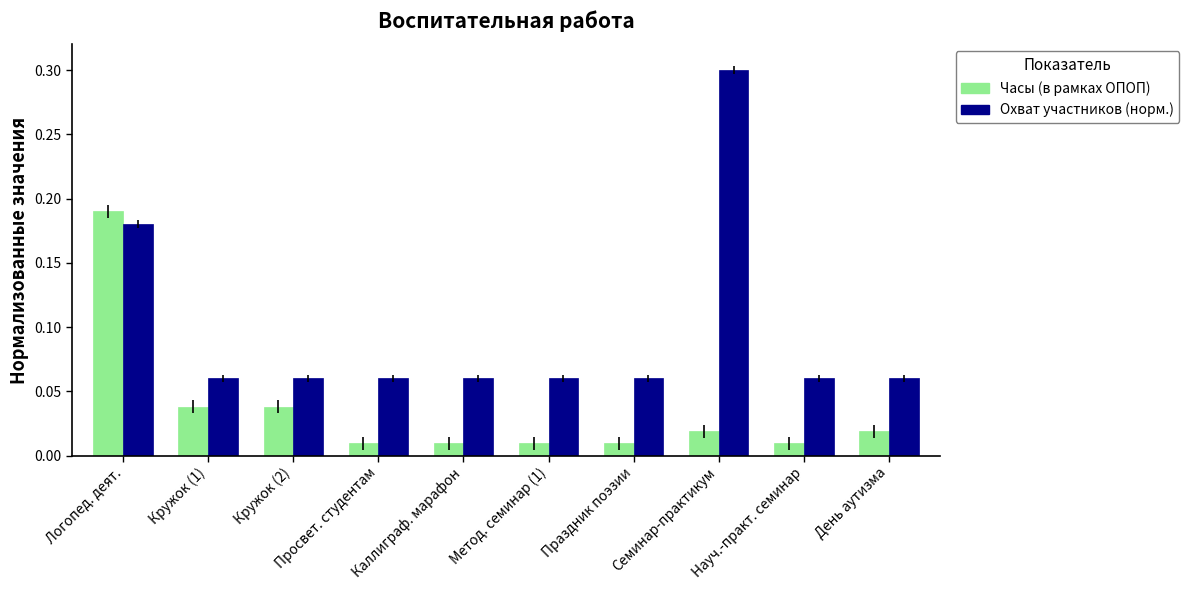

At which category is the sum across all series the highest?

Логопед. деят.